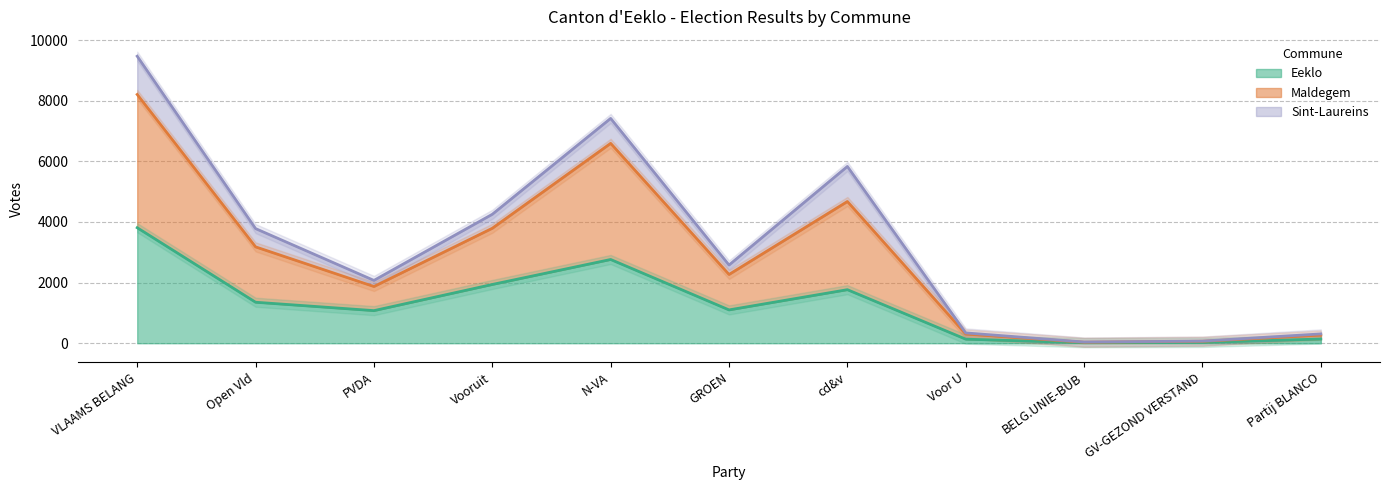

Is it true that Eeklo equals 1352 at Open Vld?

True